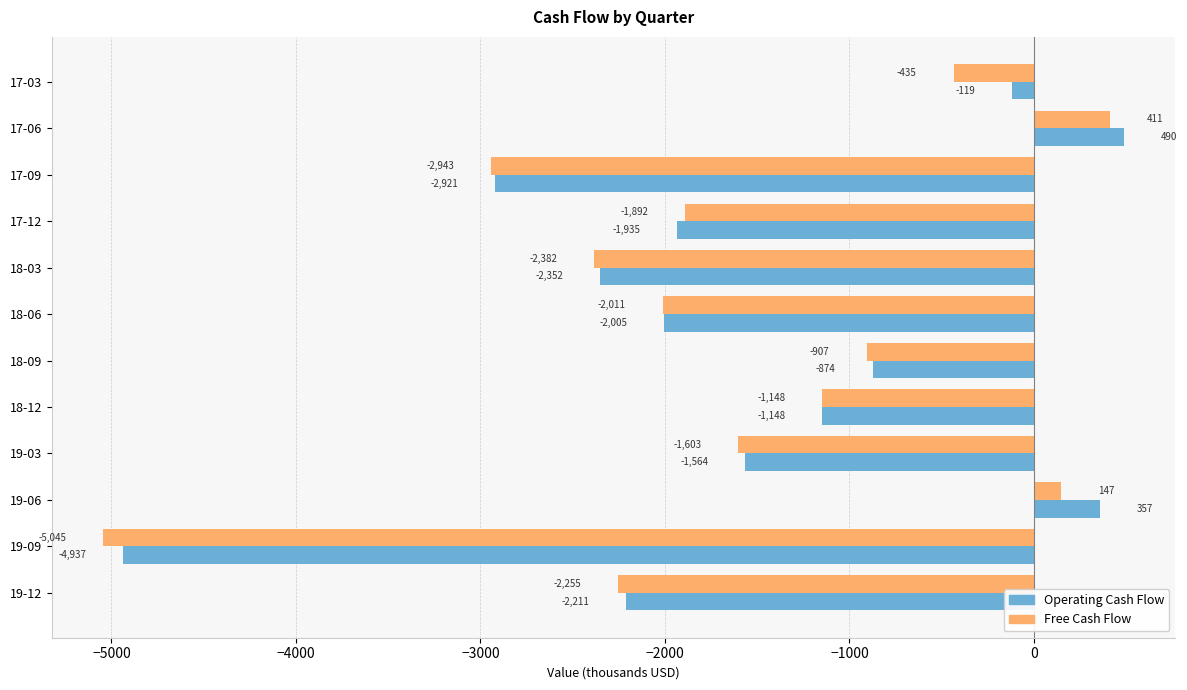

Between 18-03 and 18-09, which series saw the biggest shift?

Operating Cash Flow